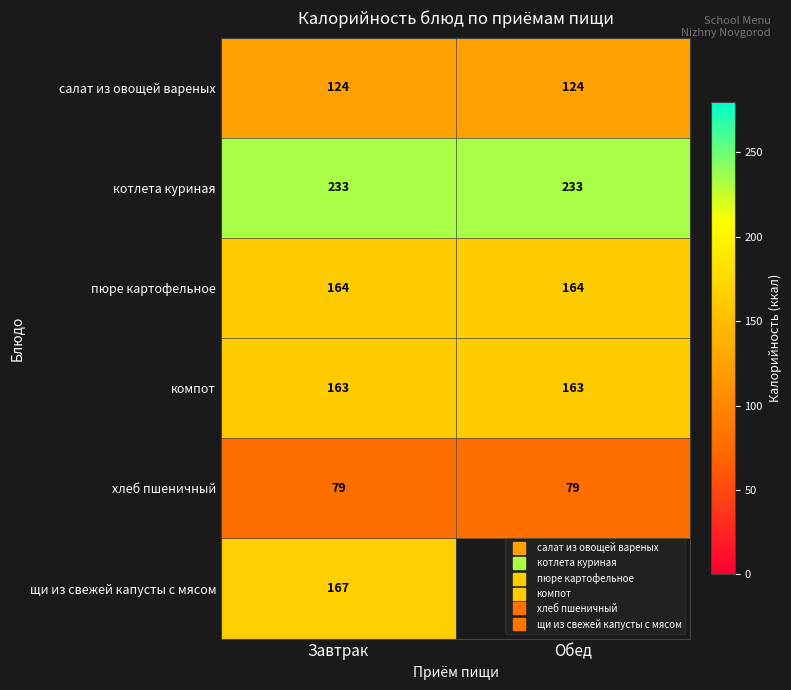

Is the value of салат из овощей вареных at Обед greater than the value of котлета куриная at Обед?

No